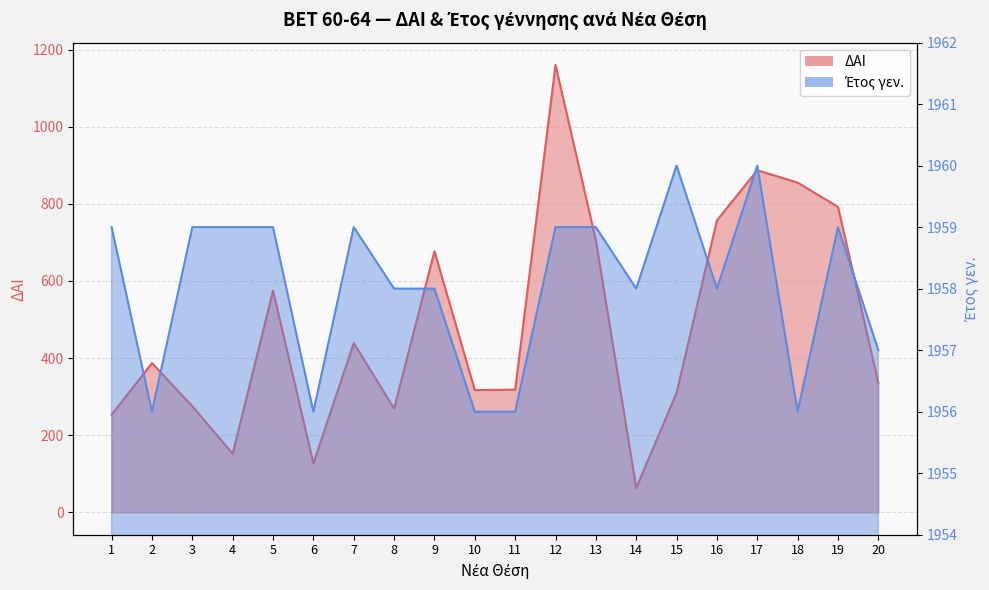

What are all the series names shown in the legend?

ΔΑΙ, Έτος γεν.